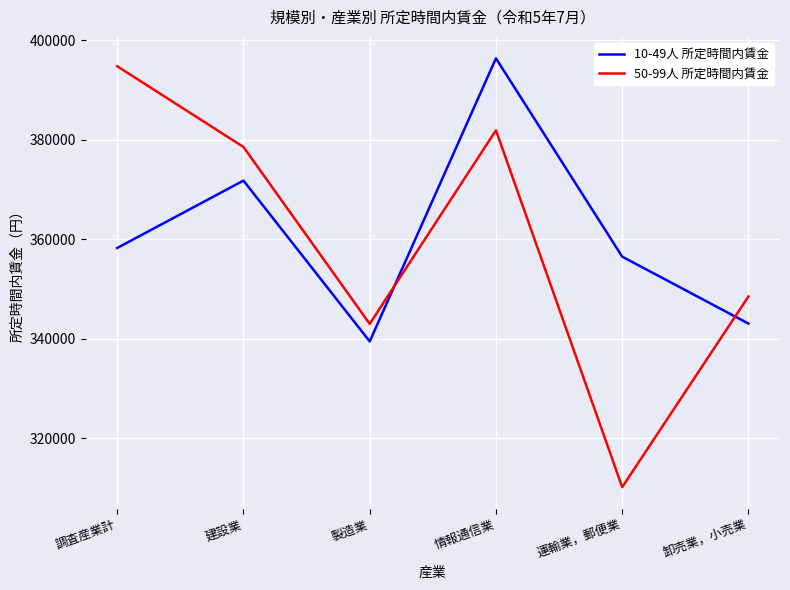

At which category is the sum across all series the highest?

情報通信業